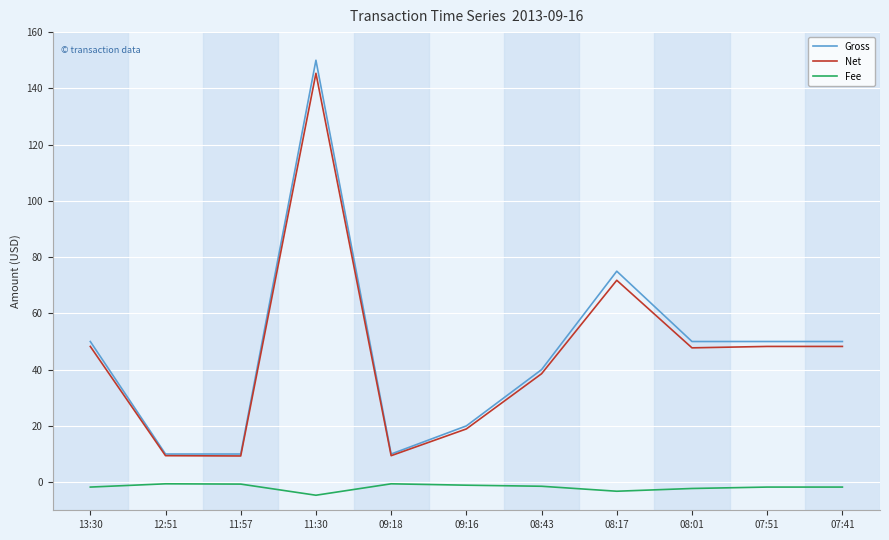

What is the sum of all Fee values?

-19.8